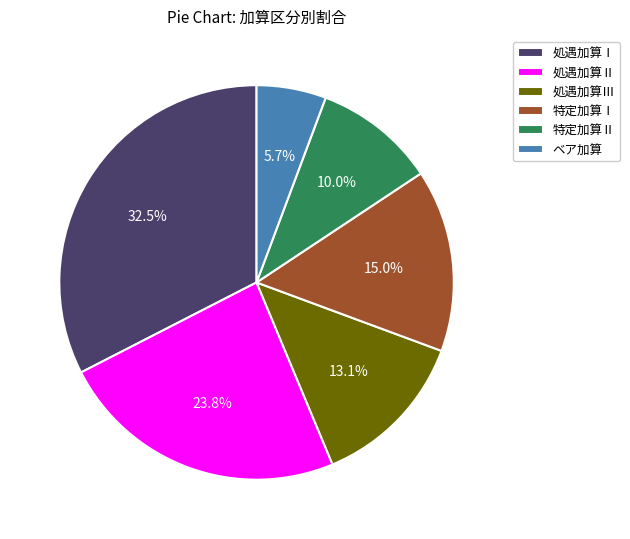

What portion of the pie excludes 特定加算Ⅰ?

85.0%